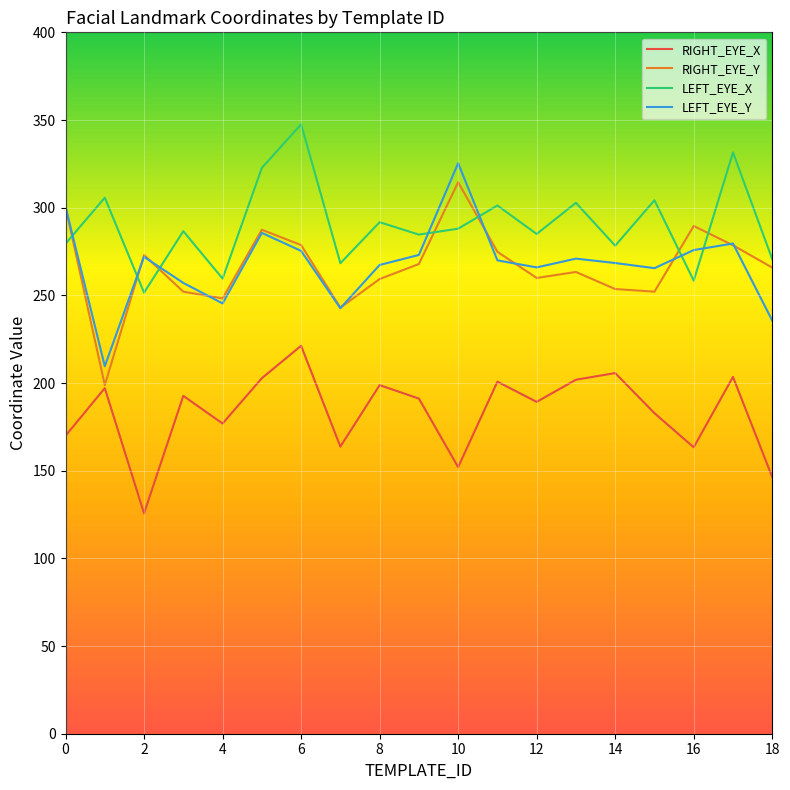

How many lines are shown in the chart?

4